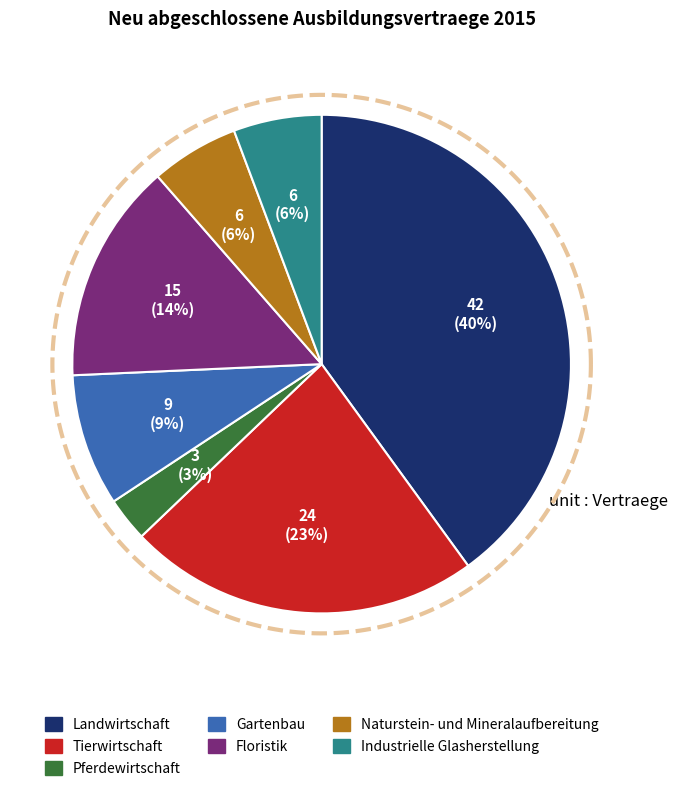

Is there any slice that represents more than half of the pie?

No